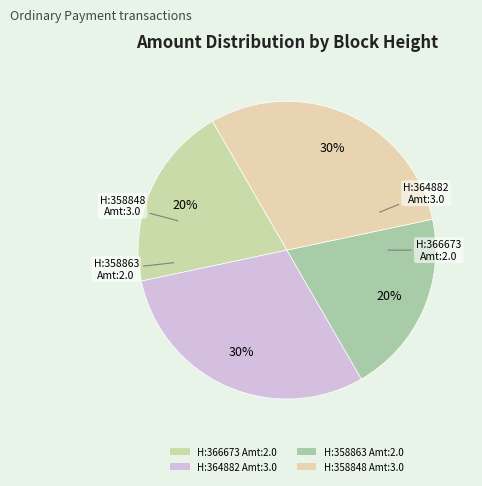

To the nearest percent, what percentage of the pie is H:364882 Amt:3.0?

30%